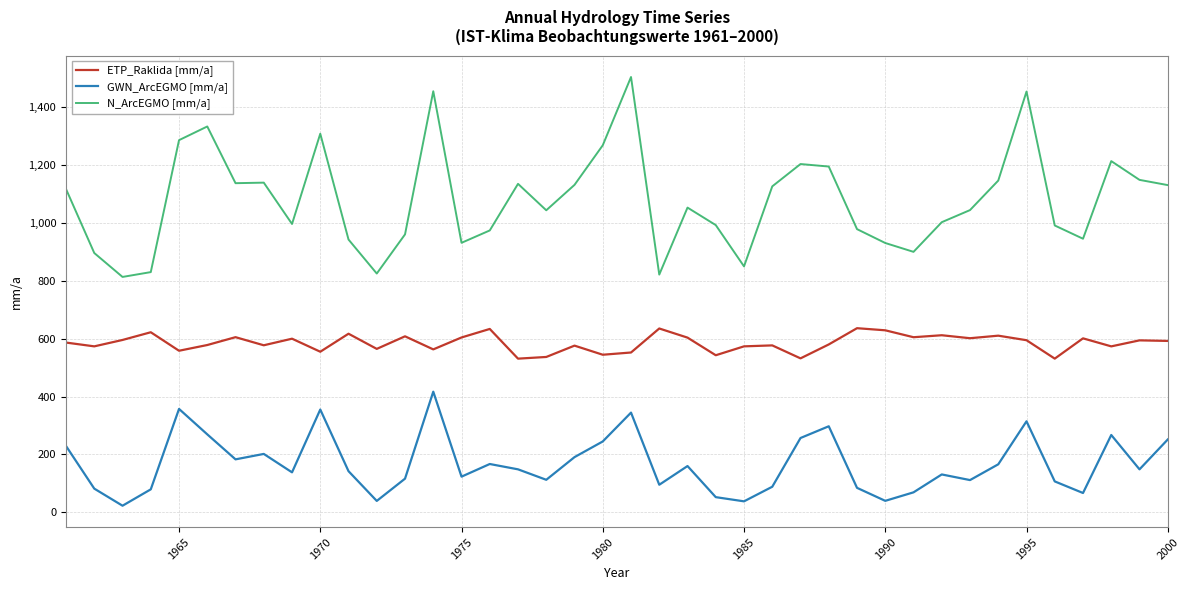

What is the highest value of the N_ArcEGMO [mm/a] series?

1504.1